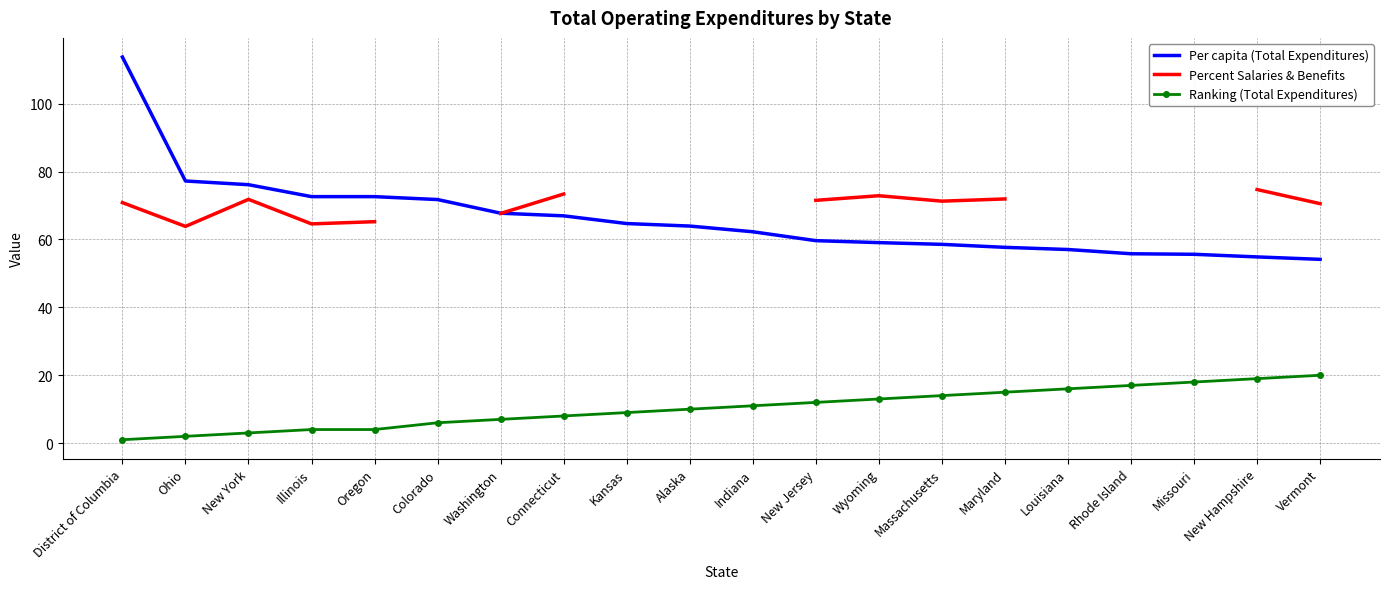

How many data points in Per capita (Total Expenditures) are above 63?

10